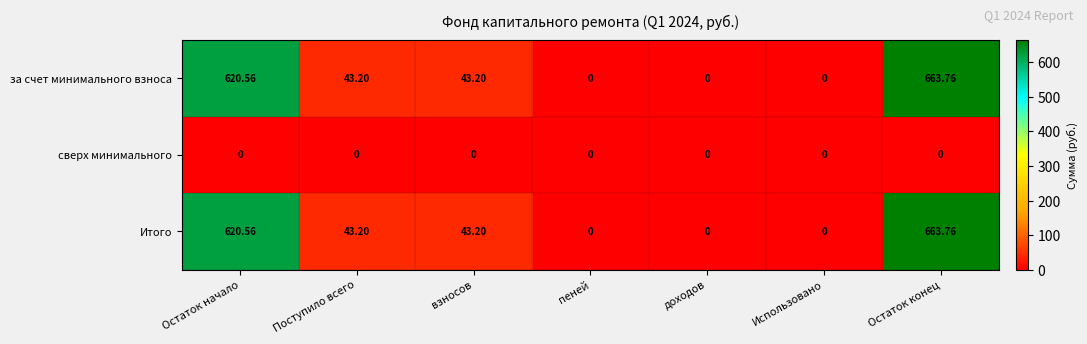

At which label does за счет минимального взноса first exceed 43?

Остаток начало